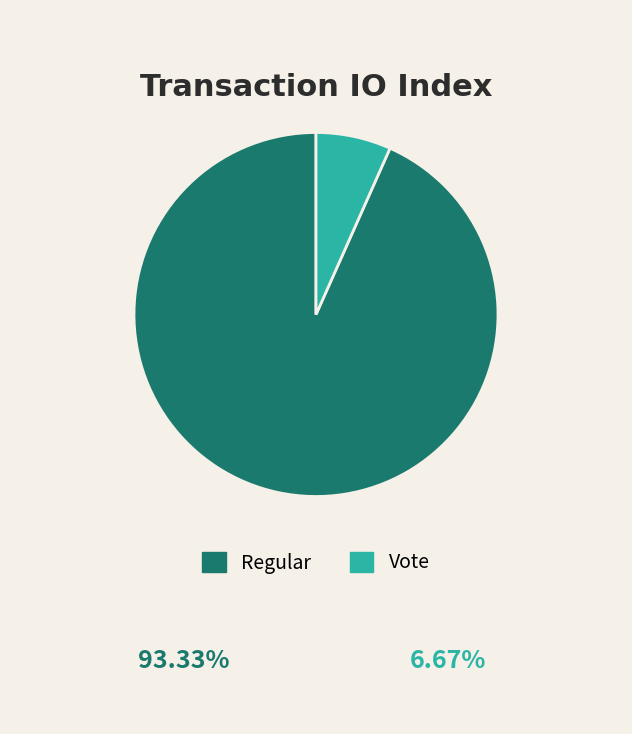

Rank the categories by value from highest to lowest.

Regular, Vote